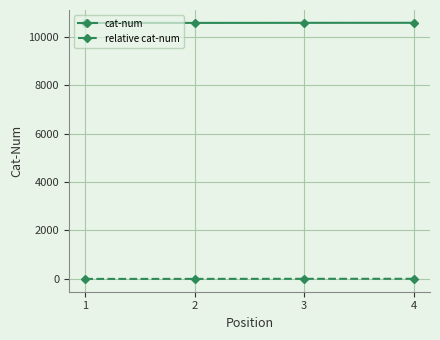

Rank the series by their maximum value, from highest to lowest.

cat-num, relative cat-num